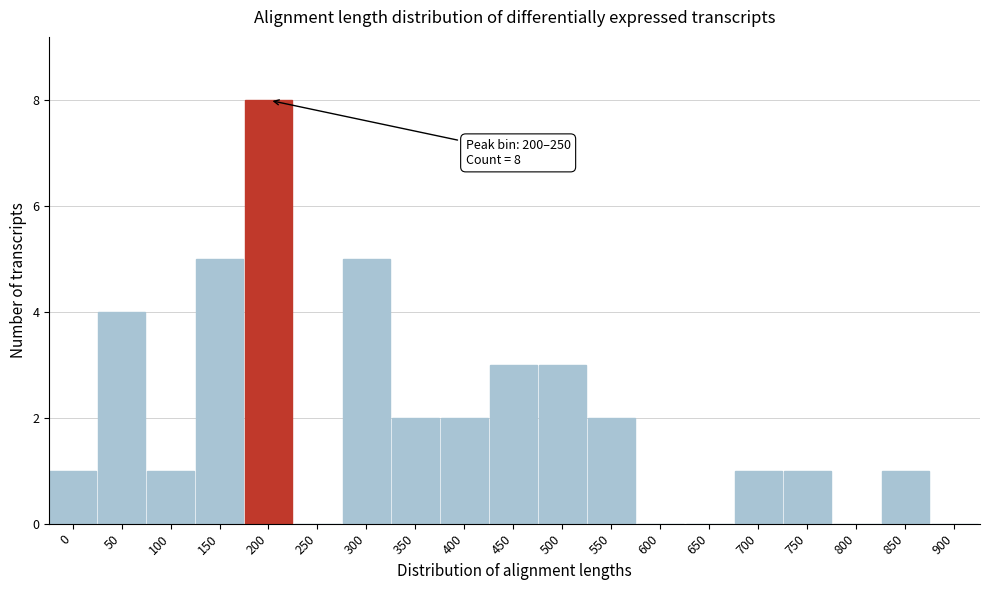

Reading left to right, transcribe all the data shown in this chart.

0=1	50=4	100=1	150=5	200=8	250=0	300=5	350=2	400=2	450=3	500=3	550=2	600=0	650=0	700=1	750=1	800=0	850=1	900=0